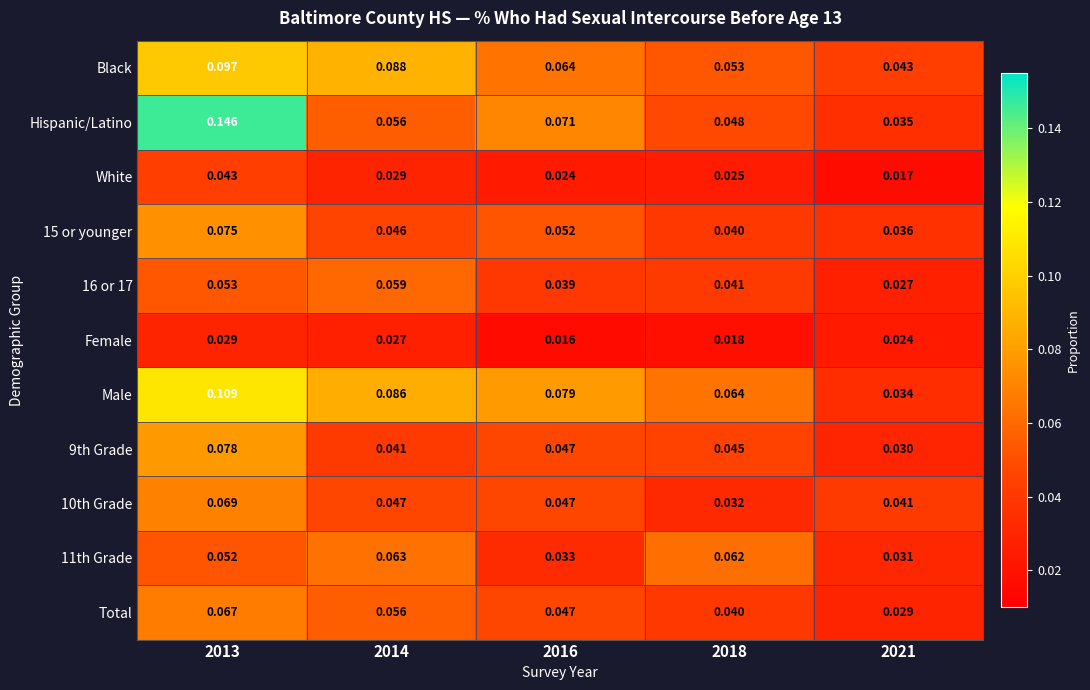

Is the value of Male at 2016 greater than the value of 15 or younger at 2013?

Yes